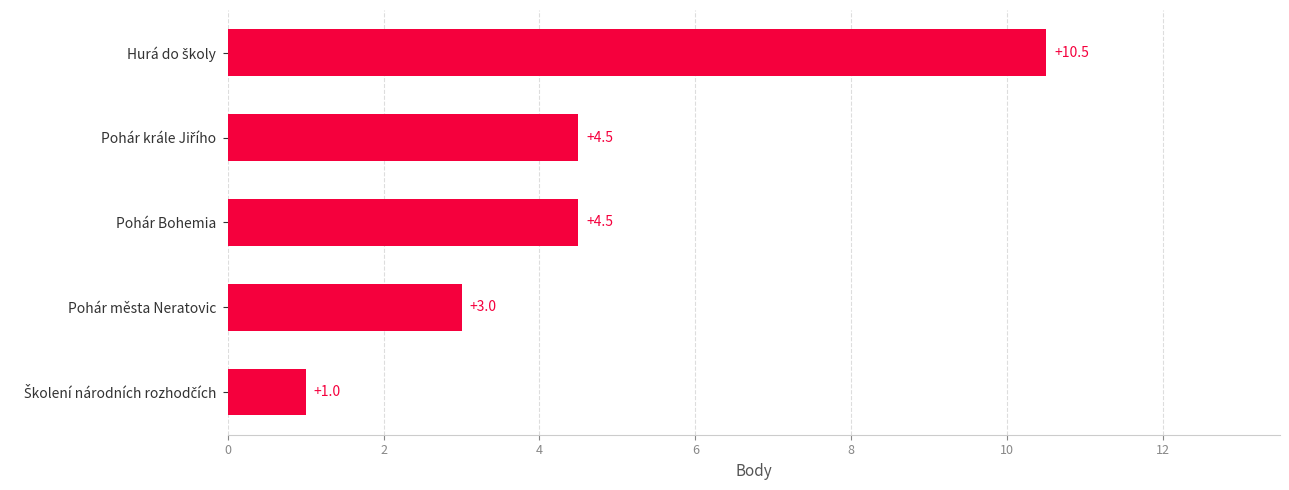

What is the ratio of the value at Pohár Bohemia to the value at Pohár města Neratovic?

1.5